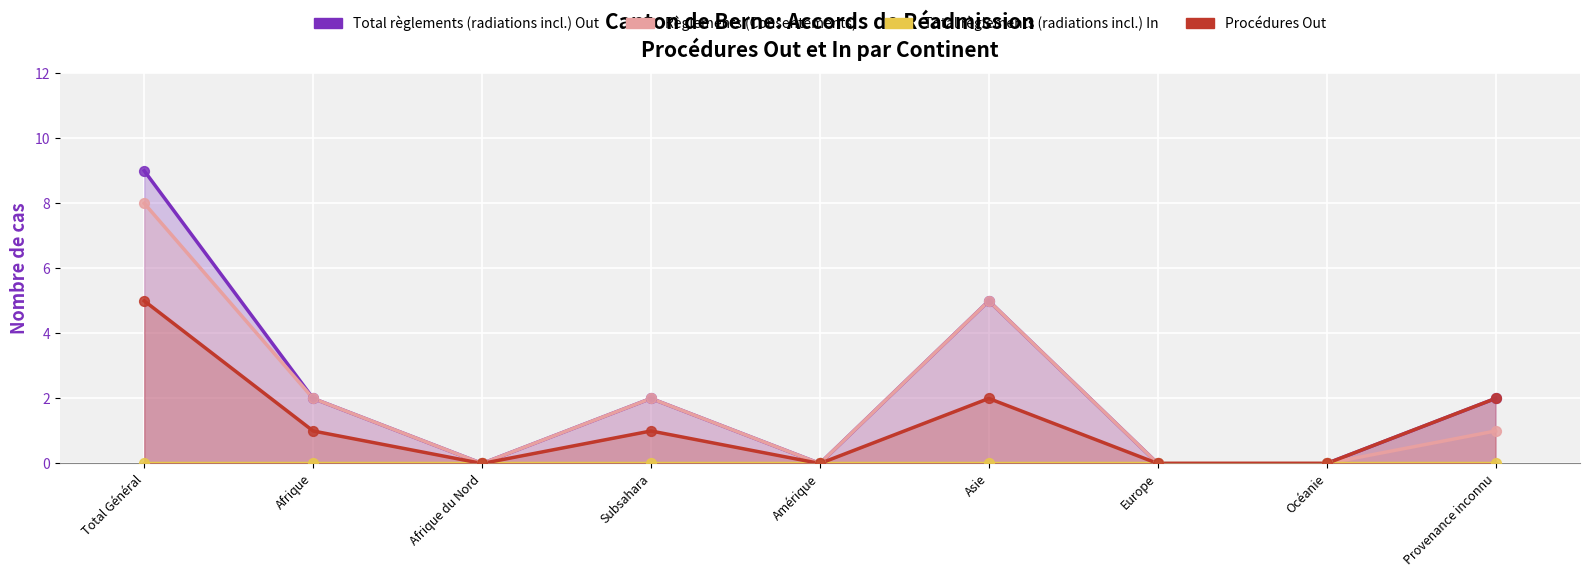

At how many categories does at least one series exceed 1?

5